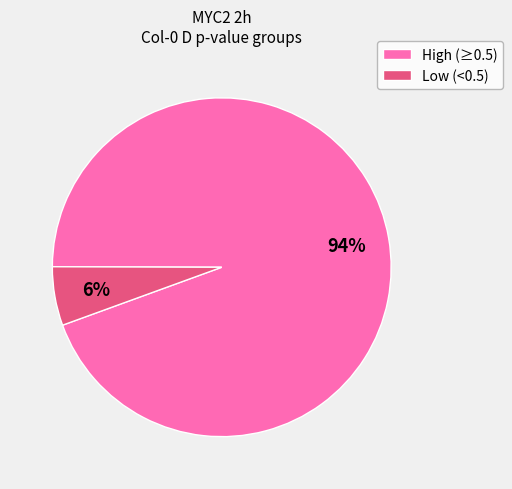

To the nearest percent, what is the average slice percentage?

50%